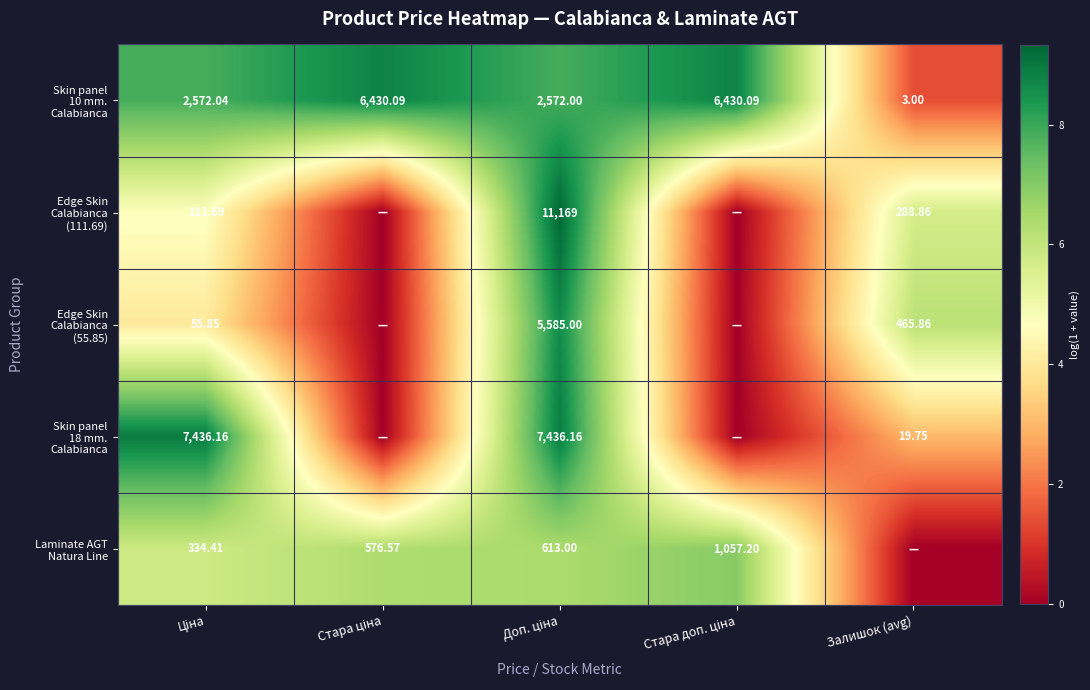

Between Стара ціна and Доп. ціна, which is larger?

Стара ціна